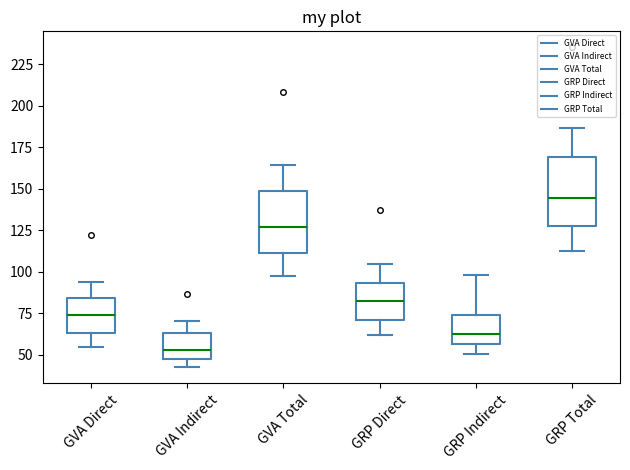

Reading left to right, transcribe this box plot: for each box, give where its median line is, the range the box spans, and where its two whiskers end, as read against the y-axis. The values are not printed on the chart, so give them approximately, as read against the axis.

GVA Direct: median 75, box 65 to 85, whiskers 55 to 95
GVA Indirect: median 55, box 50 to 65, whiskers 40 to 70
GVA Total: median 125, box 110 to 150, whiskers 95 to 165
GRP Direct: median 80, box 70 to 95, whiskers 60 to 105
GRP Indirect: median 60, box 55 to 75, whiskers 50 to 100
GRP Total: median 145, box 130 to 170, whiskers 115 to 185